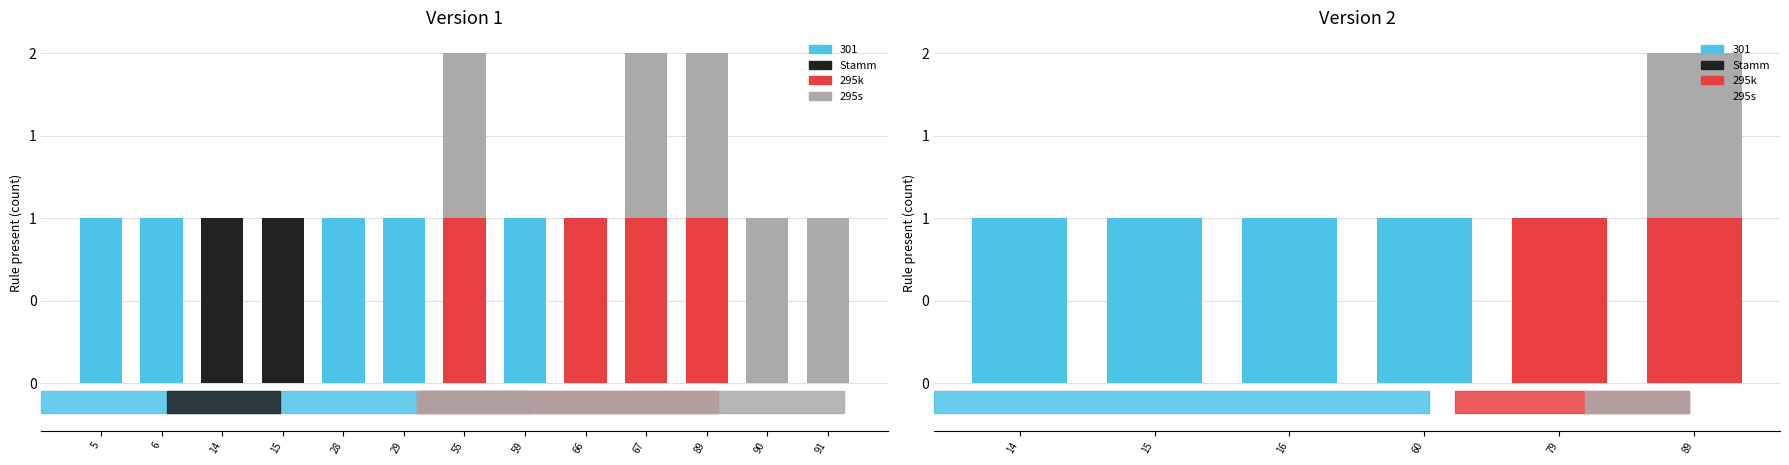

What is the difference between the maximum and minimum values in the 295k series?

1